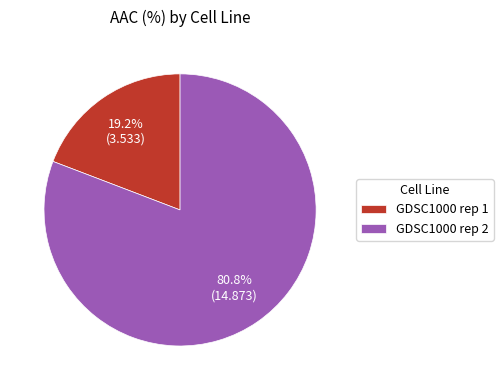

Which category has the smallest portion of the pie?

GDSC1000 rep 1